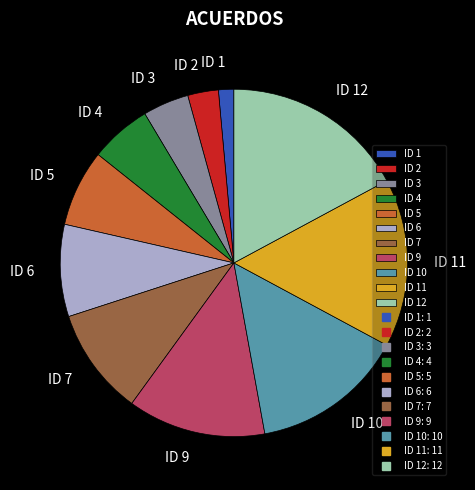

Combined, do ID 5 and ID 3 account for over 50%?

No